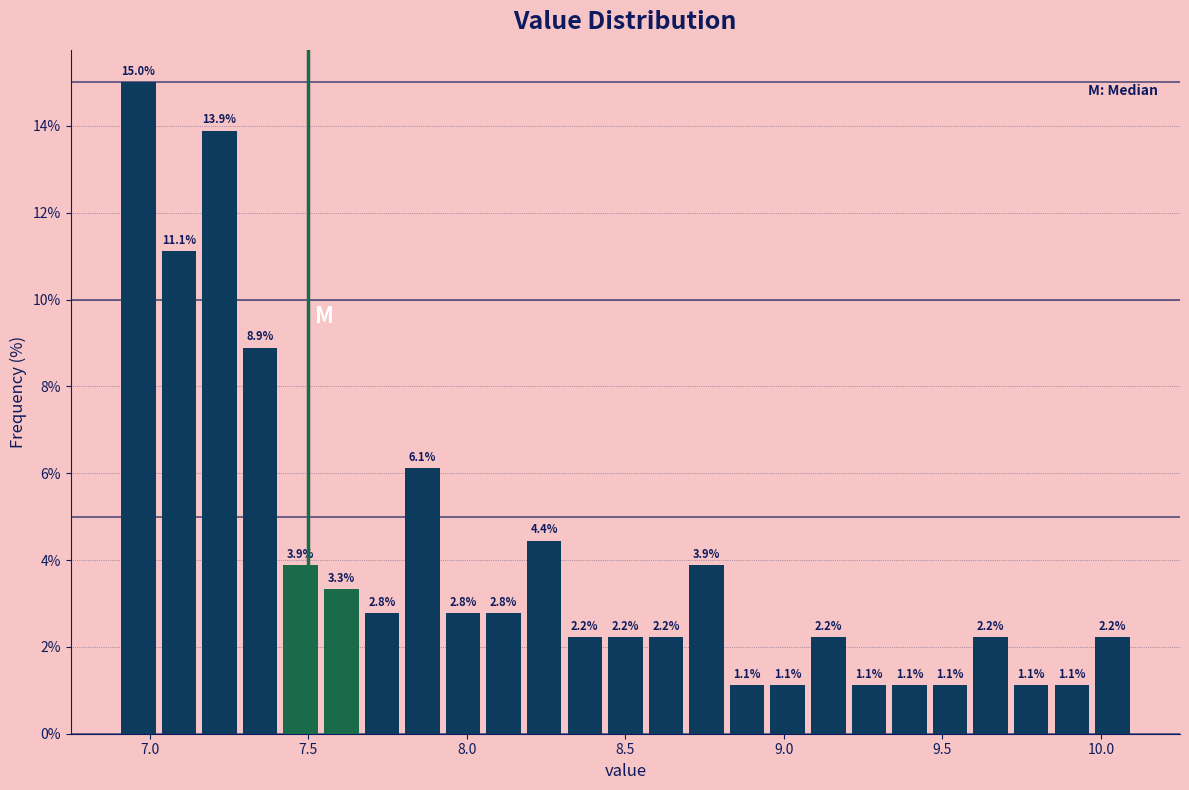

Read against the x-axis, roughly where is the centre of the tallest bar?

6.95